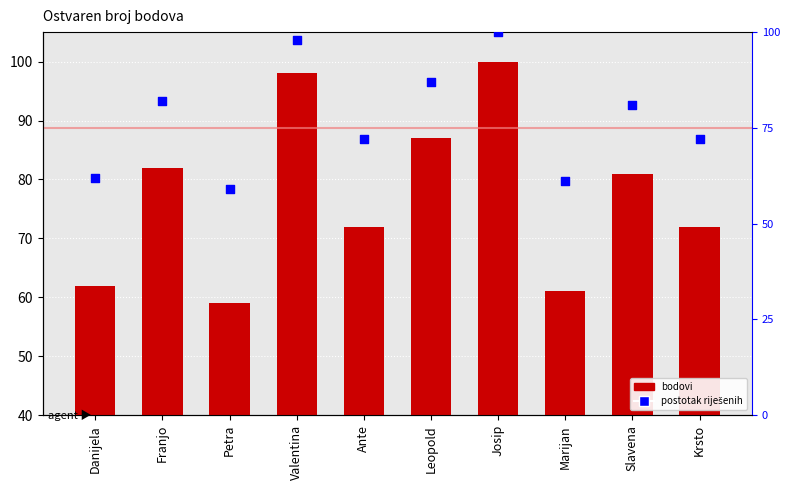

At which category is the sum across all series the highest?

Josip